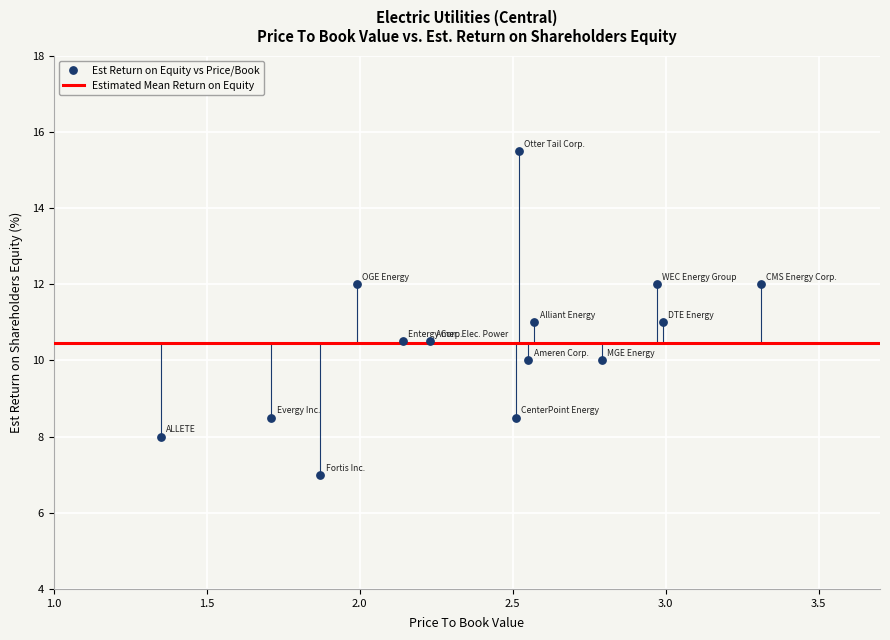

What is the range of X values (max minus min)?

2.0